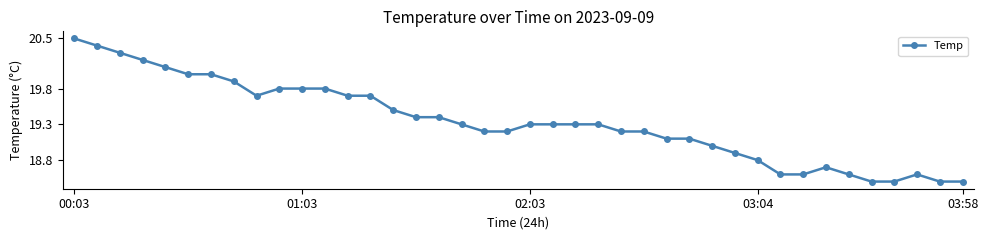

What is the difference between the maximum and second lowest values?

2.0